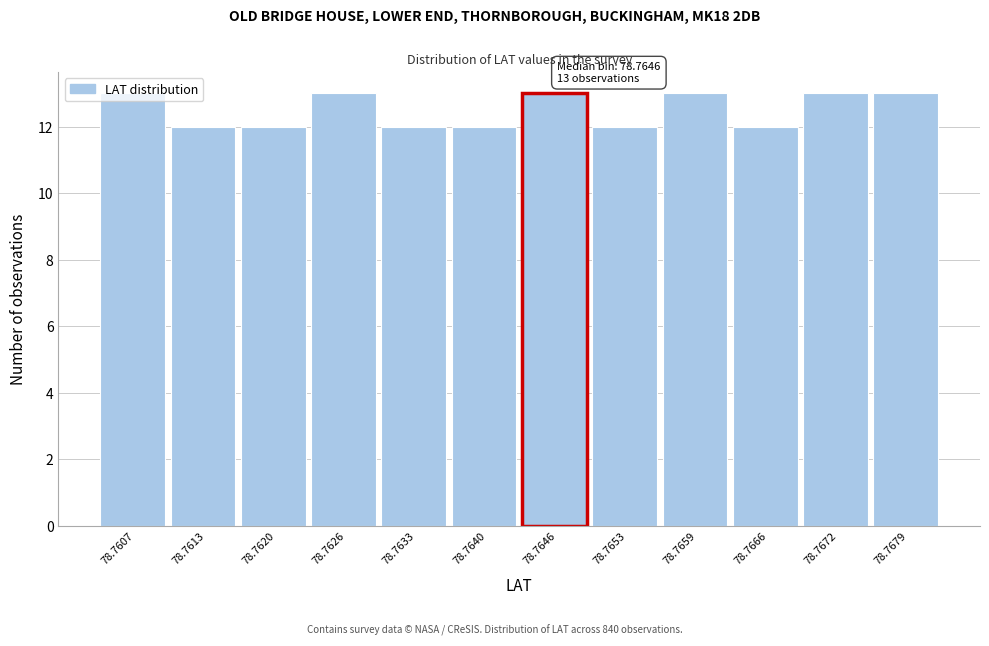

What is the smallest value displayed?

12